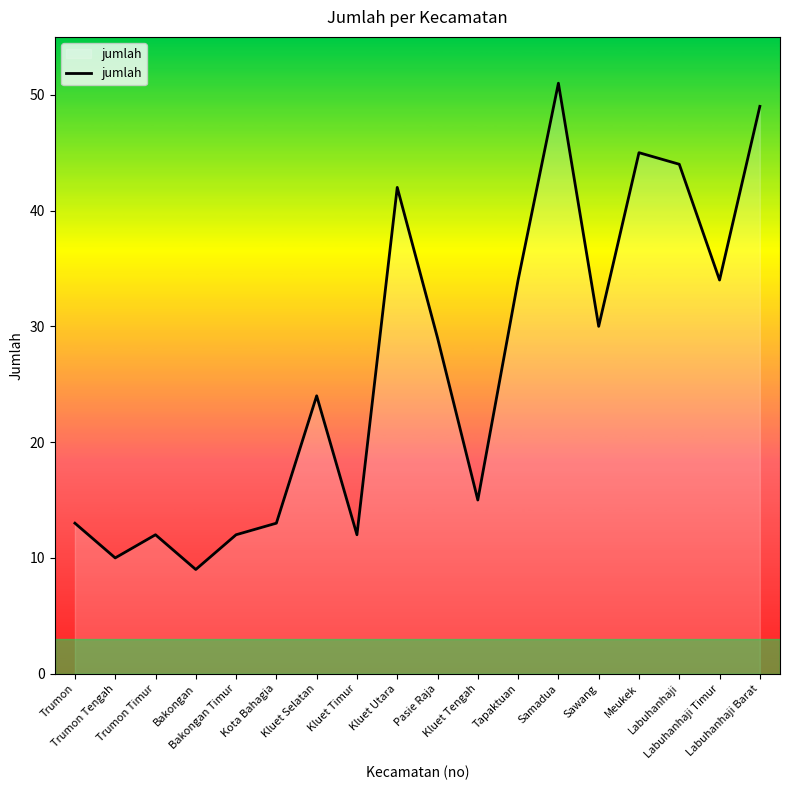

What is the greatest value displayed?

51